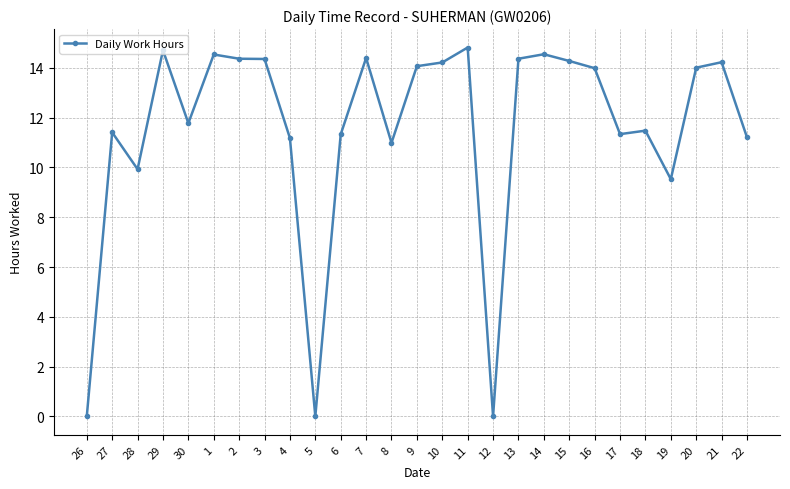

What is the greatest value displayed?

14.8